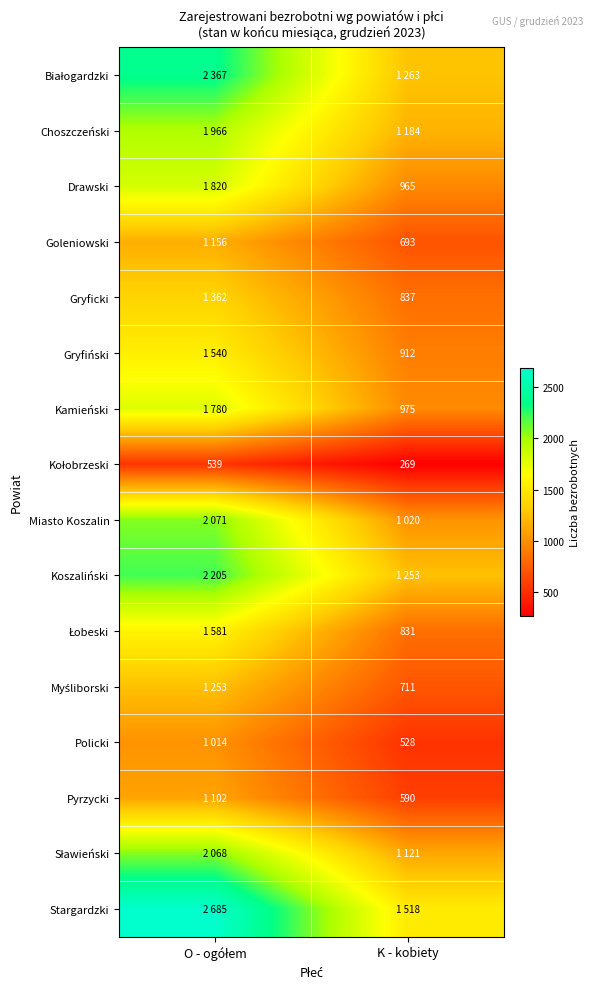

At which category is the sum across all series the highest?

O - ogółem